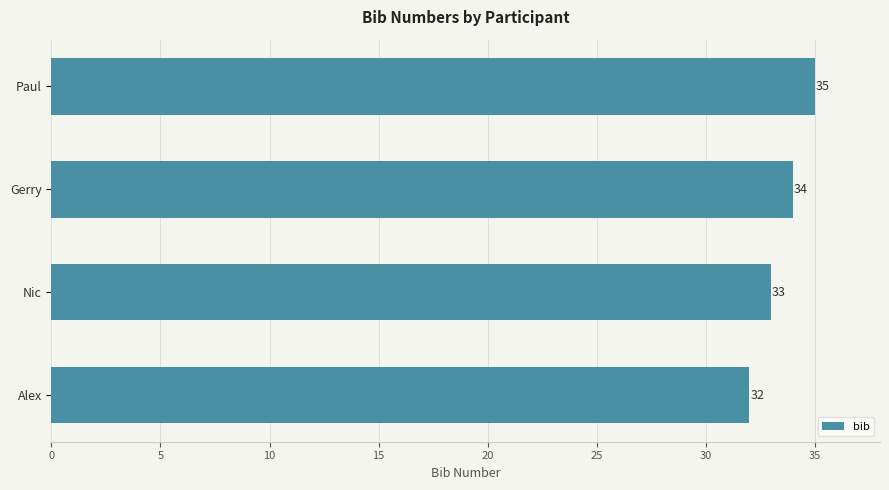

Count the values in the range 33 to 35.

3